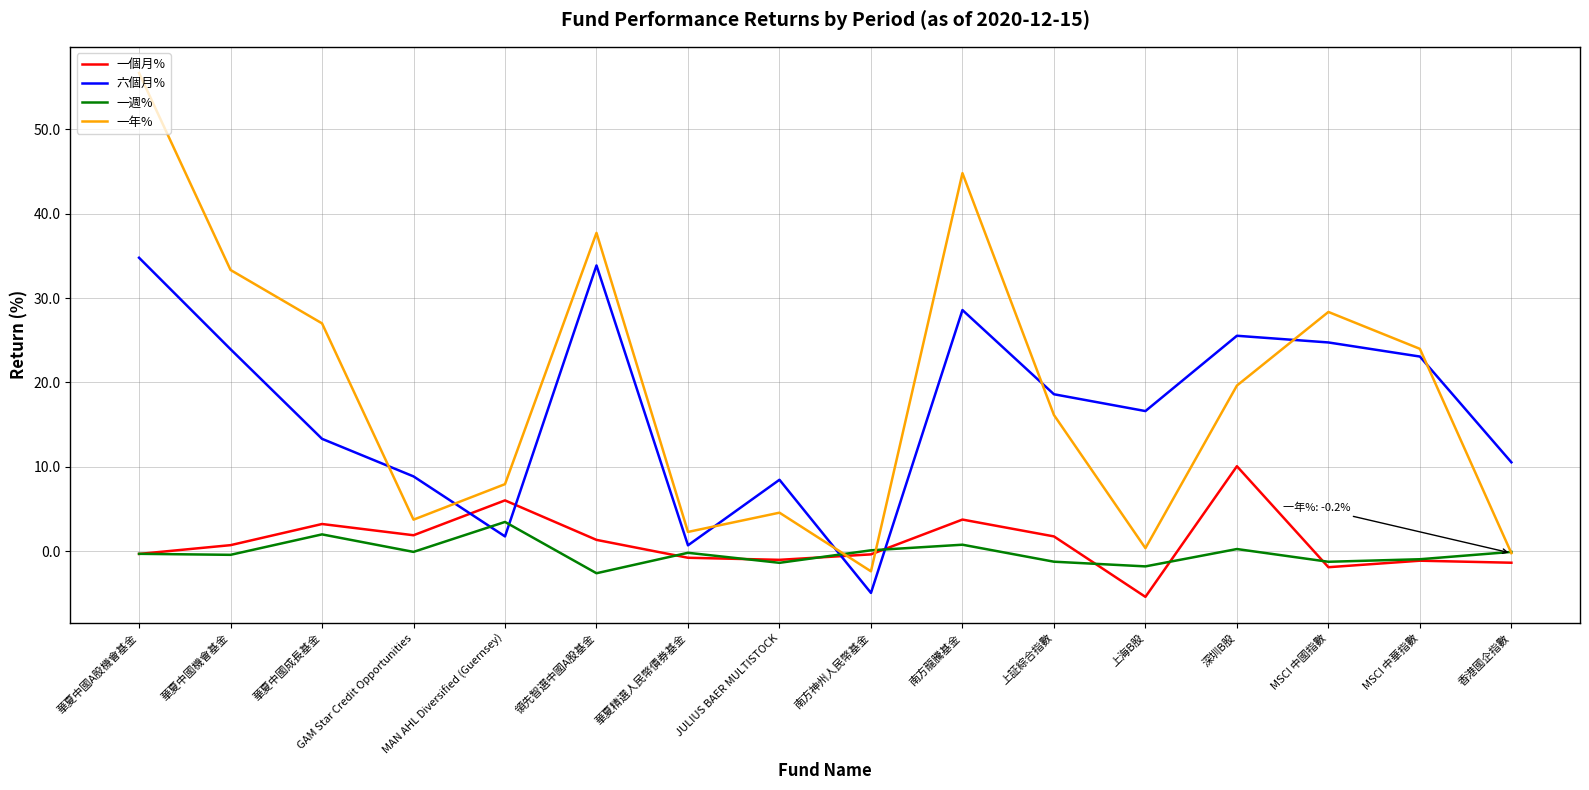

Rank the series by their maximum value, from lowest to highest.

一週%, 一個月%, 六個月%, 一年%